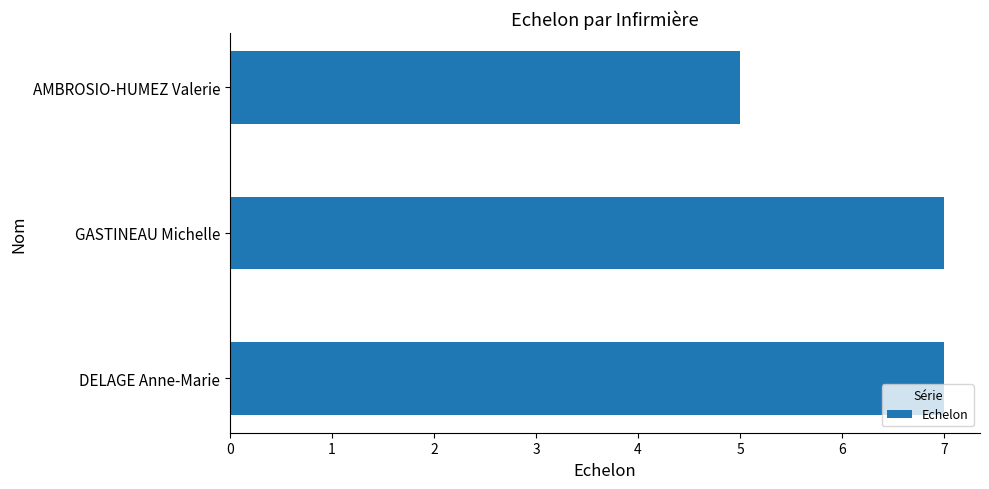

Reading top to bottom, what are all the values shown in this chart?

AMBROSIO-HUMEZ Valerie=5	GASTINEAU Michelle=7	DELAGE Anne-Marie=7